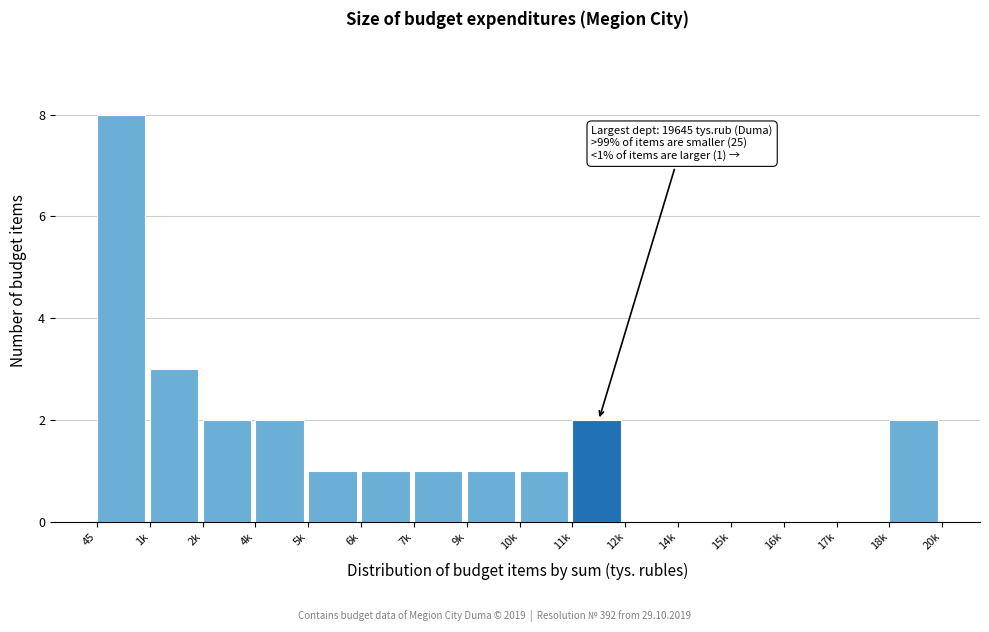

Reading left to right, what are all the values shown in this chart?

45=8	1k=3	2k=2	4k=2	5k=1	6k=1	7k=1	9k=1	10k=1	11k=2	12k=0	14k=0	15k=0	16k=0	17k=0	18k=2